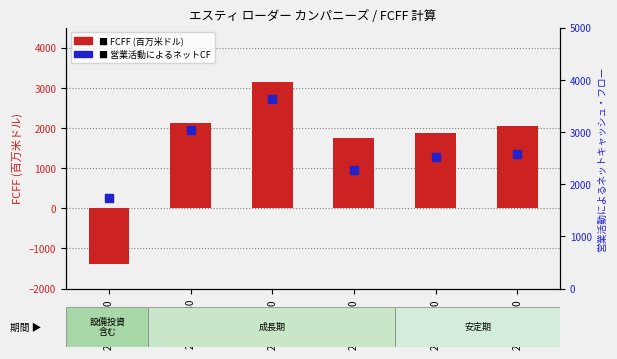

At which category is the sum across all series the highest?

2021-06-30